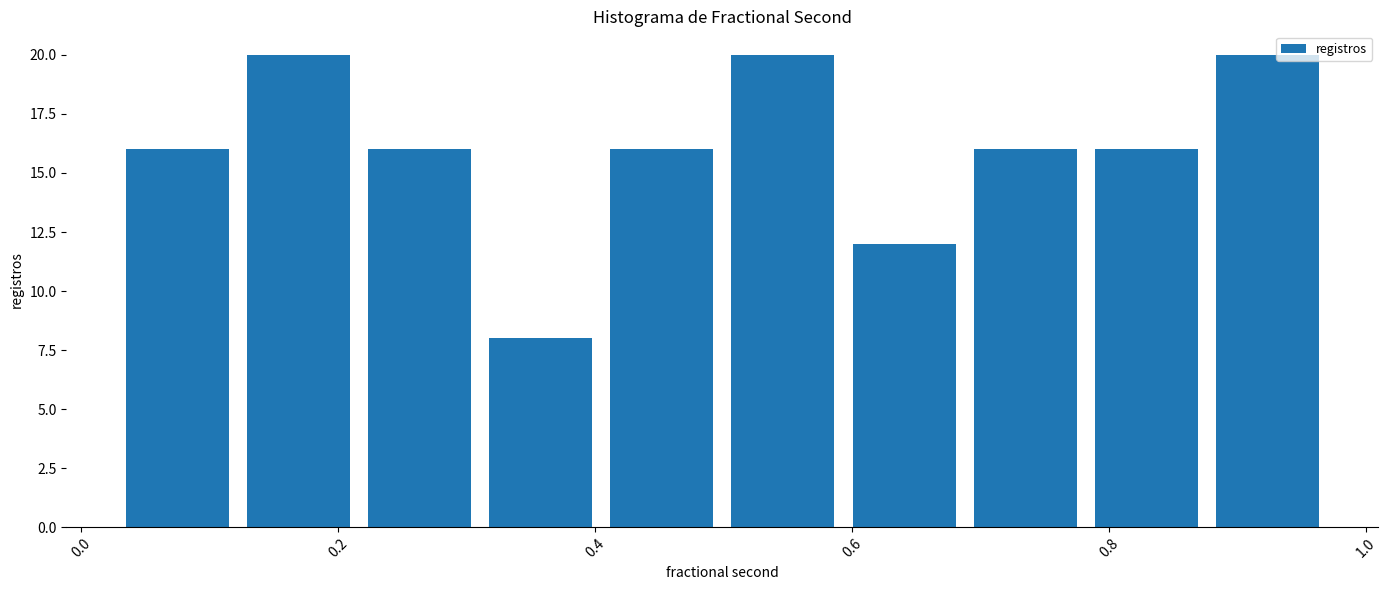

Reading left to right, transcribe this chart: for each bar, give the range it covers on the x-axis and its height. Neither the bar edges nor the heights are printed on the chart, so give them approximately, as read against the axes.

0.04 to 0.12: 16
0.12 to 0.22: 20
0.22 to 0.32: 16
0.32 to 0.42: 8
0.42 to 0.50: 16
0.50 to 0.60: 20
0.60 to 0.70: 12
0.70 to 0.78: 16
0.78 to 0.88: 16
0.88 to 0.98: 20